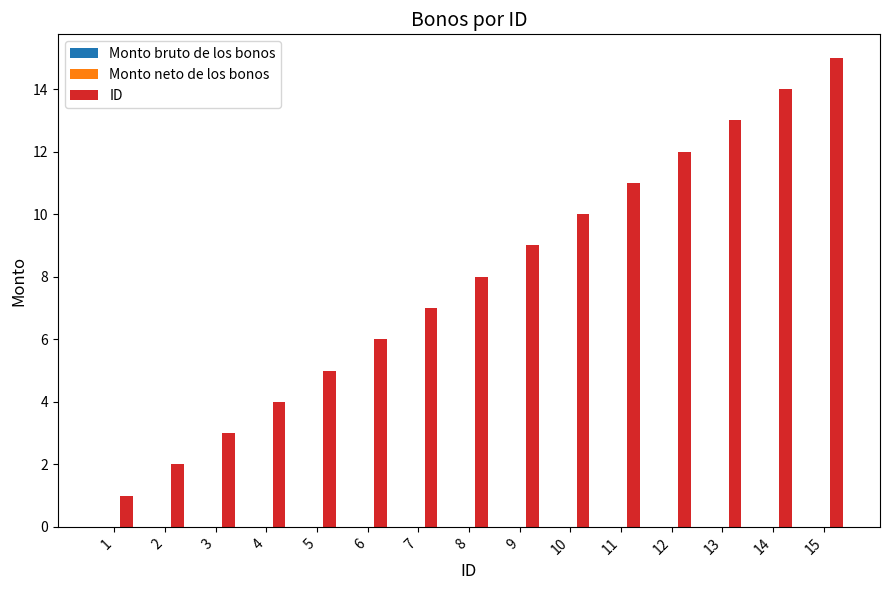

The chart shows a value of 23 at 15. True or false?

False